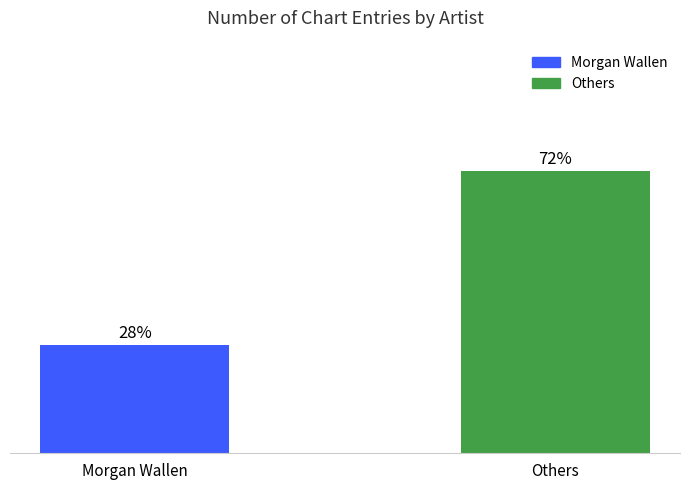

What is the label of the 1st bar from the right?

Others